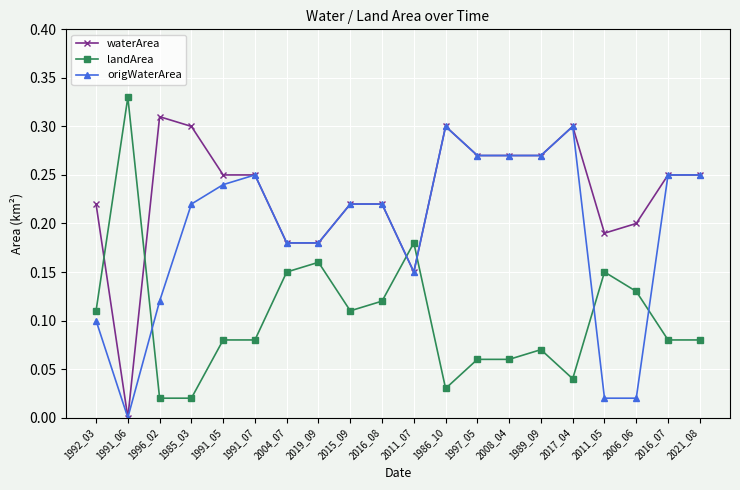

Which category has the lowest value in the origWaterArea series?

1991_06